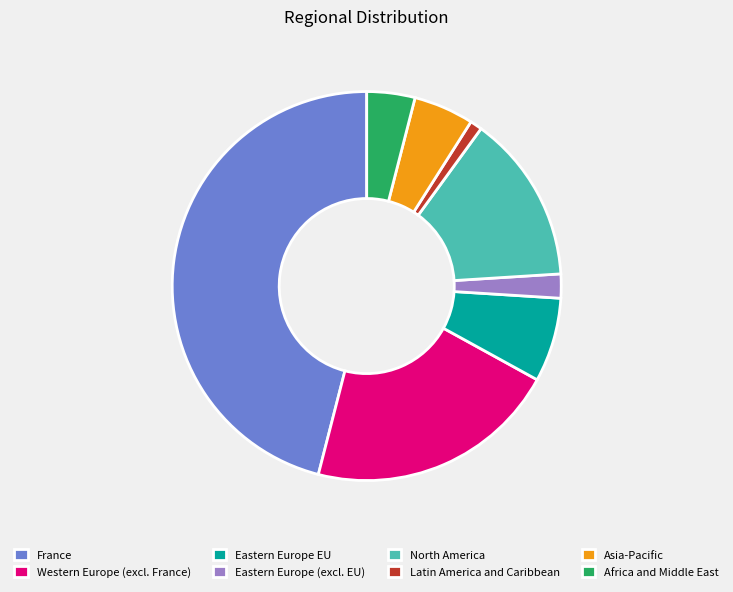

Is the sum of Eastern Europe (excl. EU) and Eastern Europe EU greater than half?

No